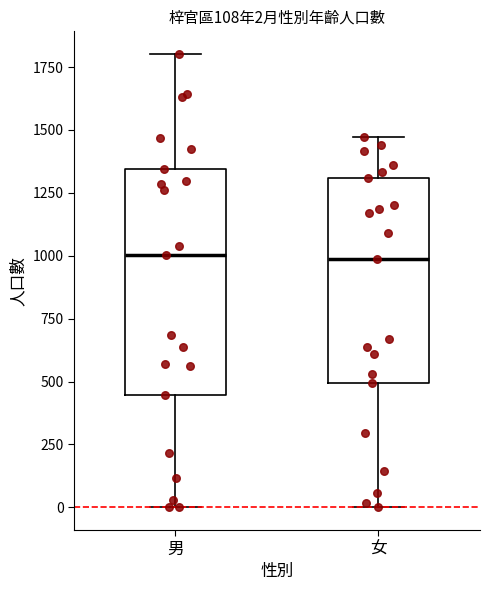

Comparing the boxes themselves (not the whiskers), which one is the tallest?

男